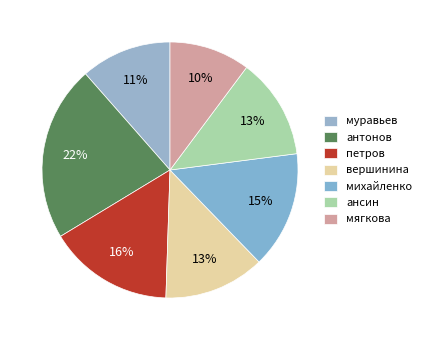

To the nearest percent, what portion does муравьев represent?

11%